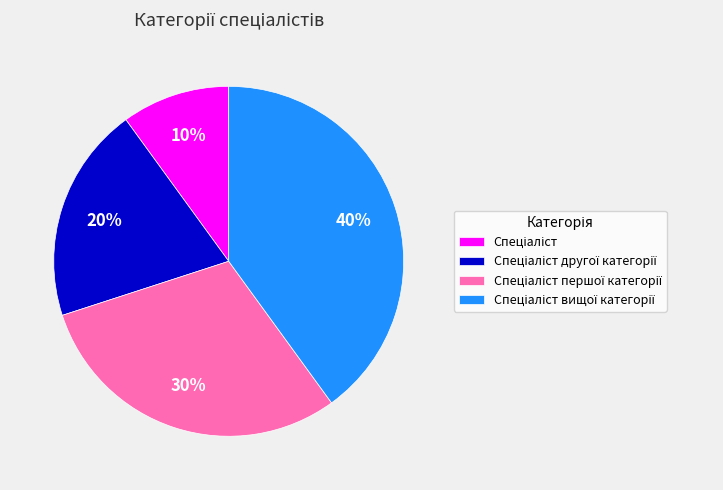

To the nearest percent, what is the average slice percentage?

25%